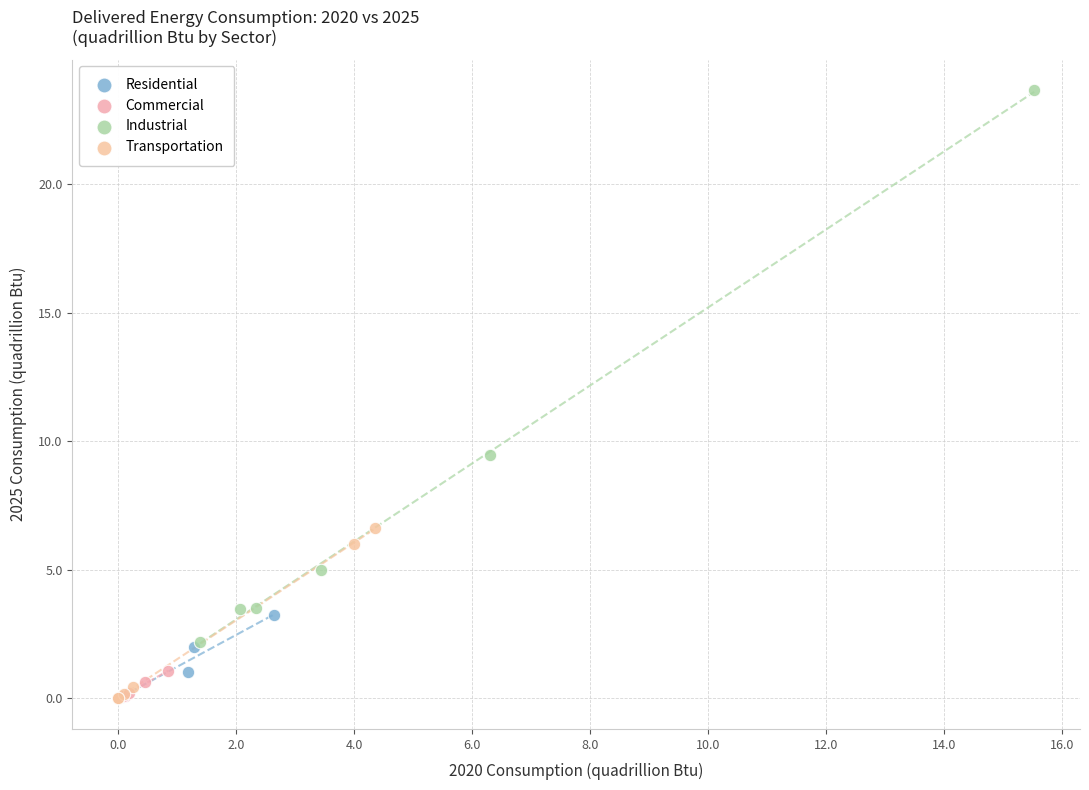

Which series has the largest Y range (max minus min)?

Industrial